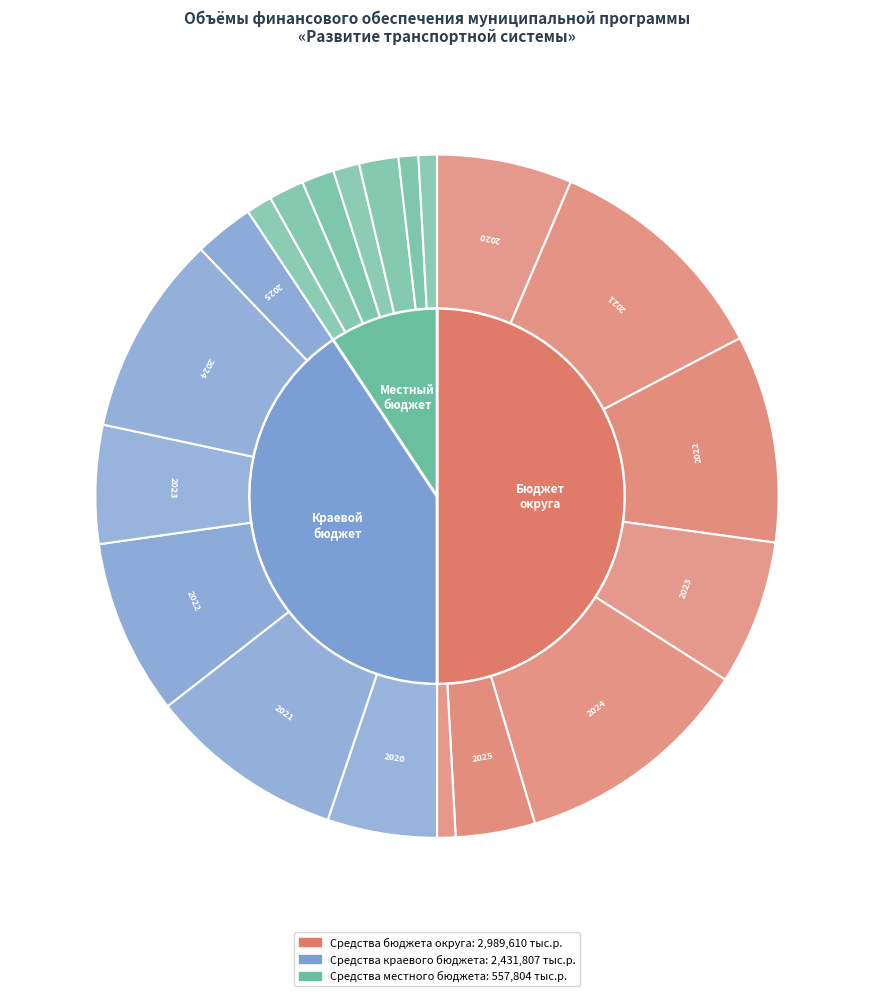

Count the number of slices in the pie.

3